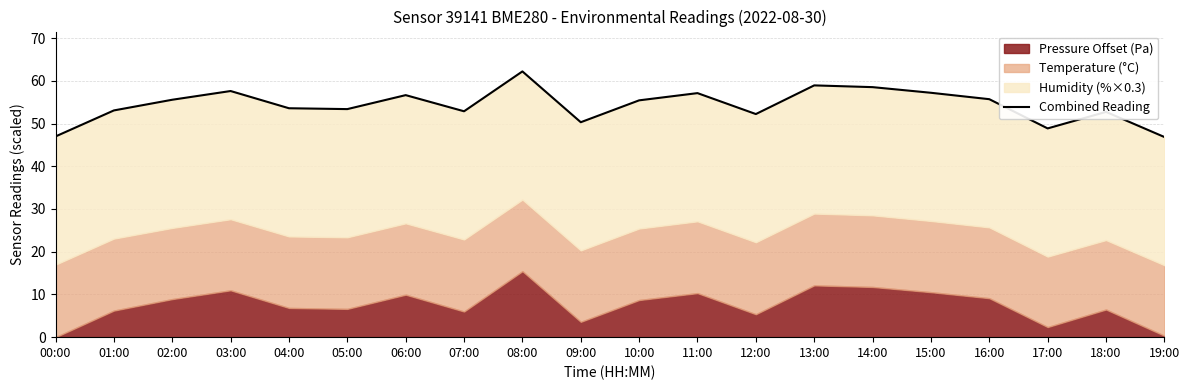

What is the label of the 10th point from the left?

09:00